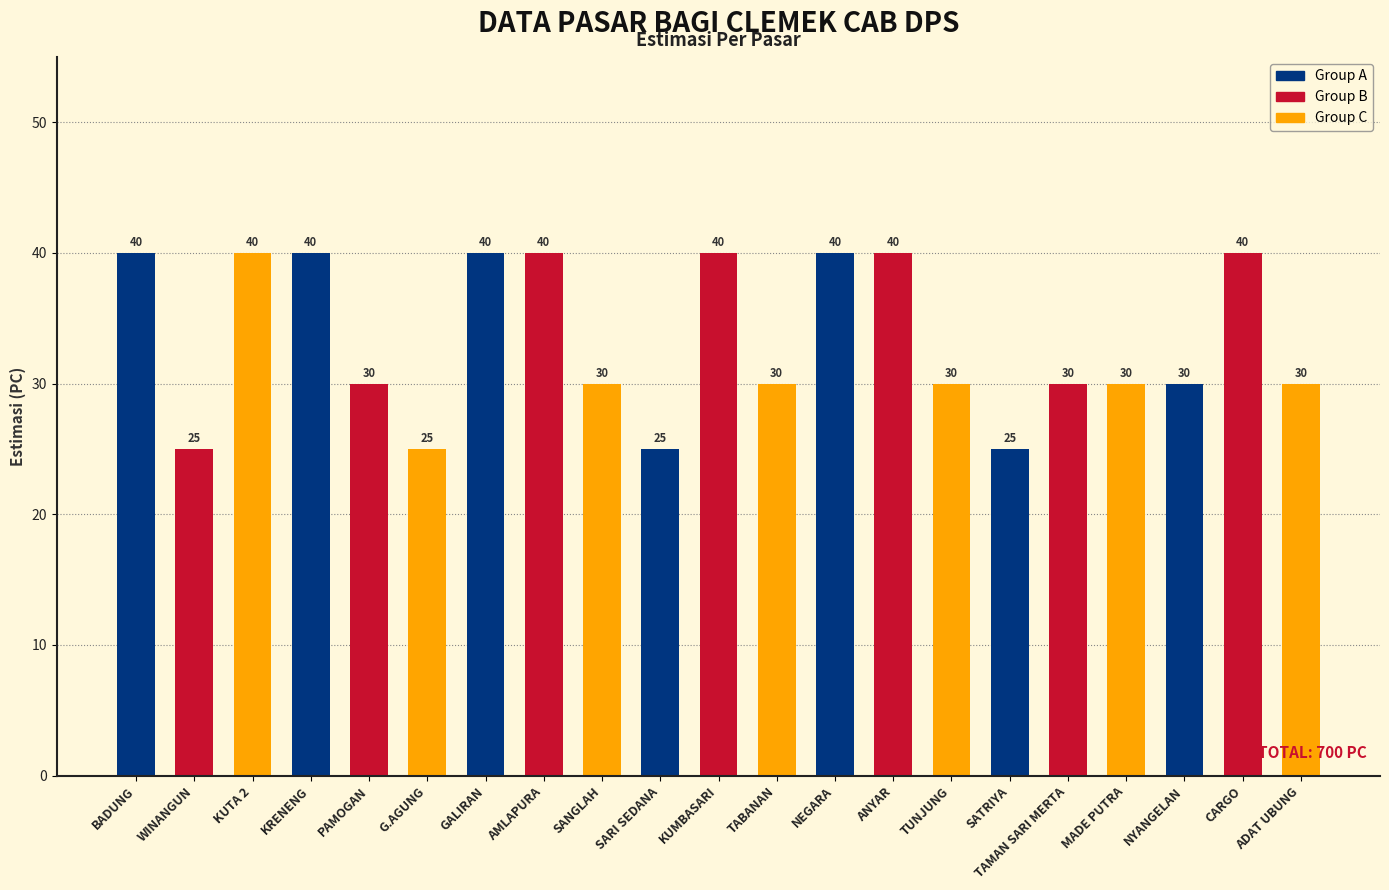

What is the difference between the values at CARGO and NYANGELAN?

10